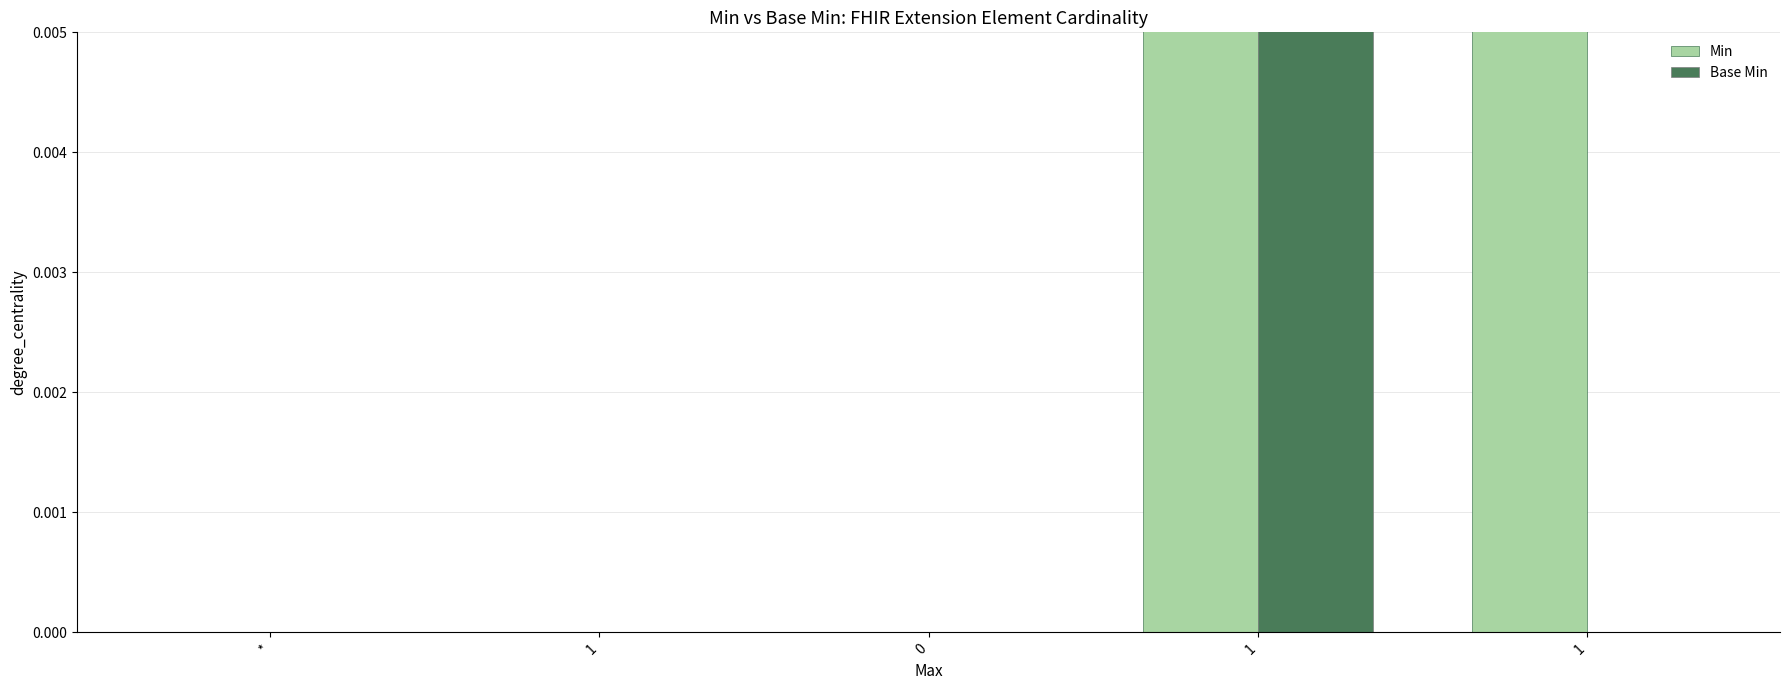

What is the sum of the Min values at 0 and 1?

1